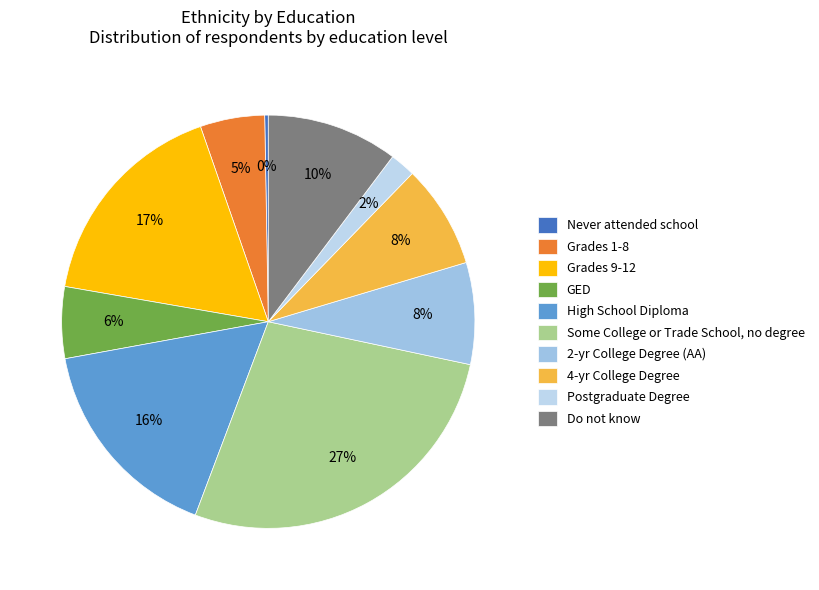

To the nearest percent, what portion does GED represent?

6%